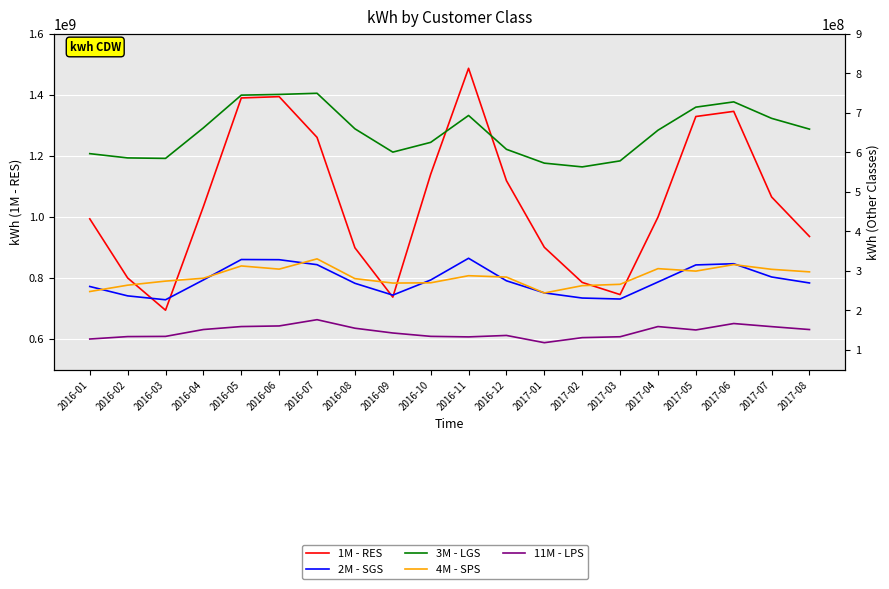

What value does the 1M - RES series have at 2017-06, to the nearest 10?

1345571320